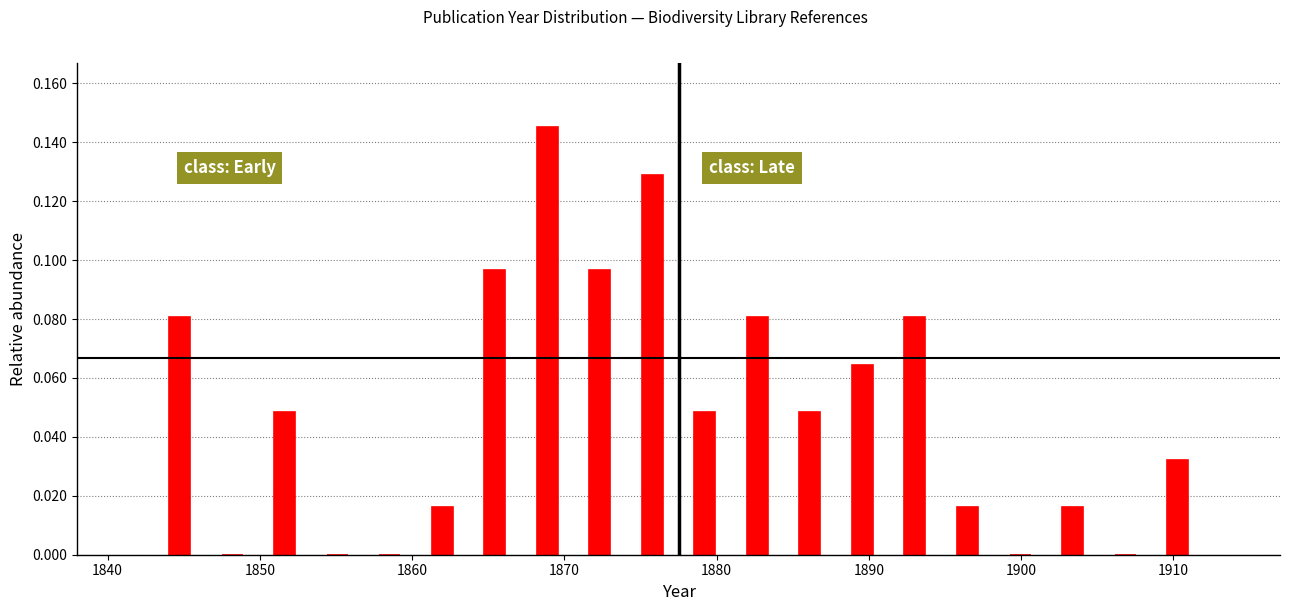

Read against the x-axis, roughly where is the centre of the tallest bar?

1869